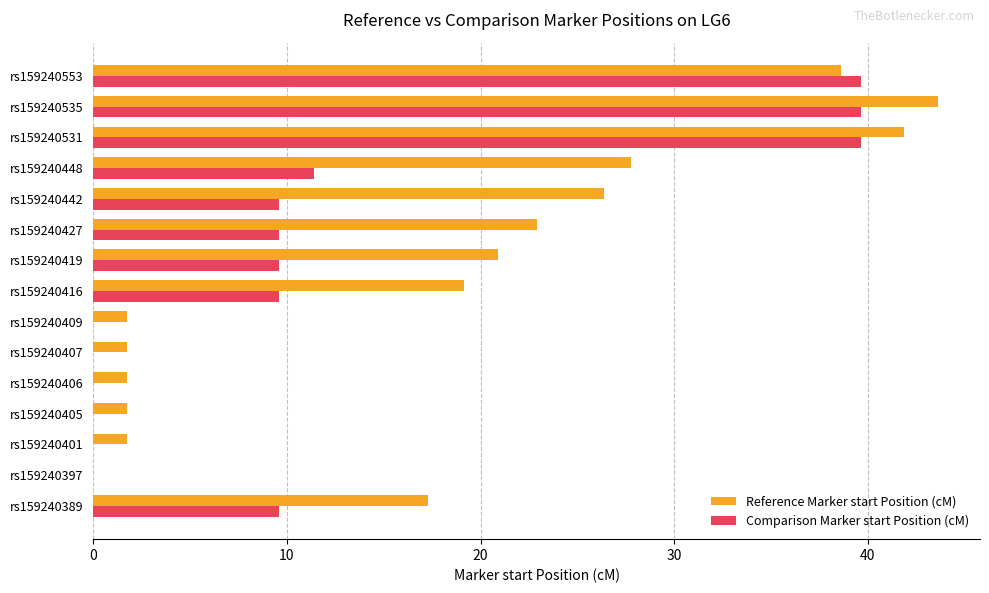

Which series has the largest total across all categories?

Reference Marker start Position (cM)